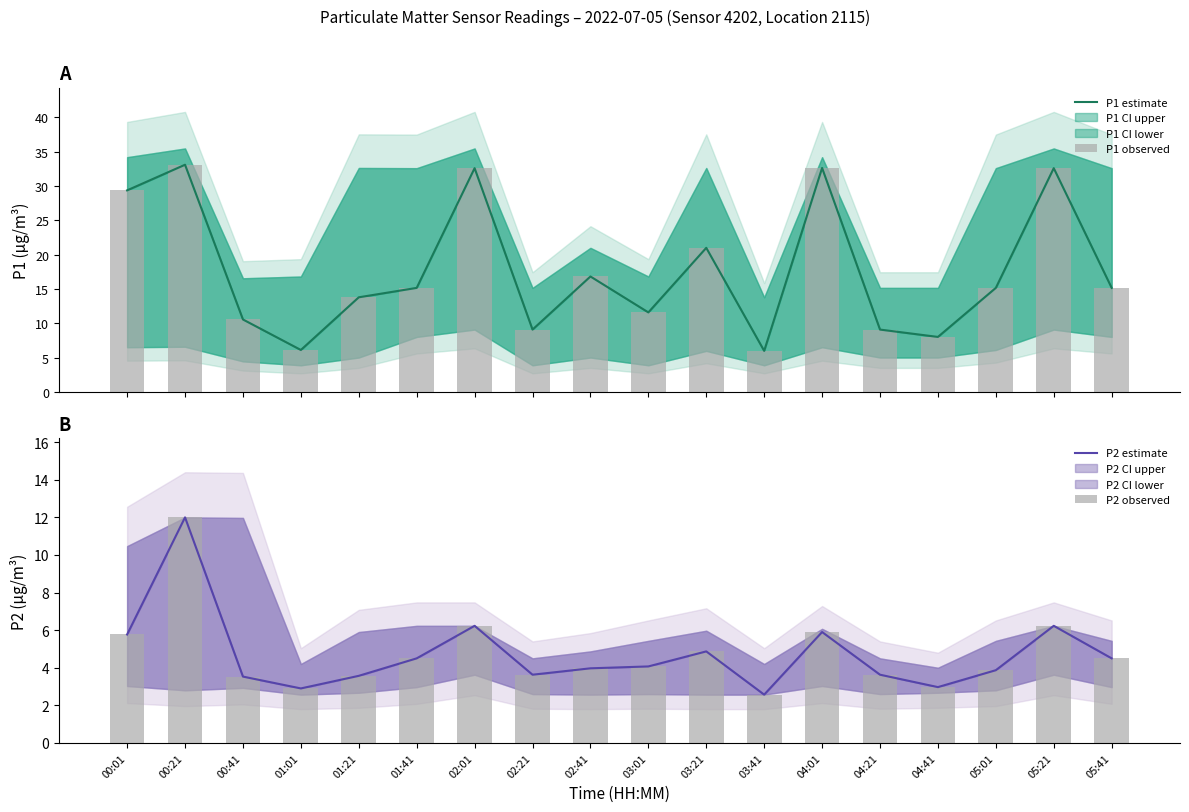

How many values in the P1 estimate series are below 15?

8